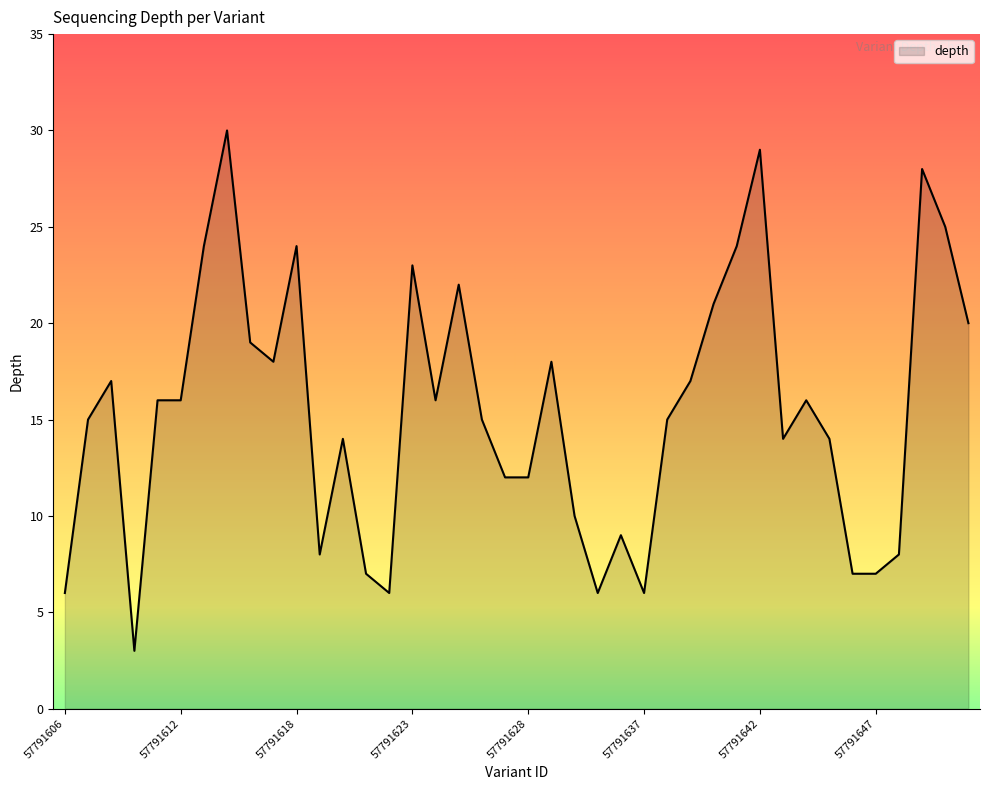

Reading right to left, extract all data points from this chart.

20	25	28	8	7	7	14	16	14	29	24	21	17	15	6	9	6	10	18	12	12	15	22	16	23	6	7	14	8	24	18	19	30	24	16	16	3	17	15	6